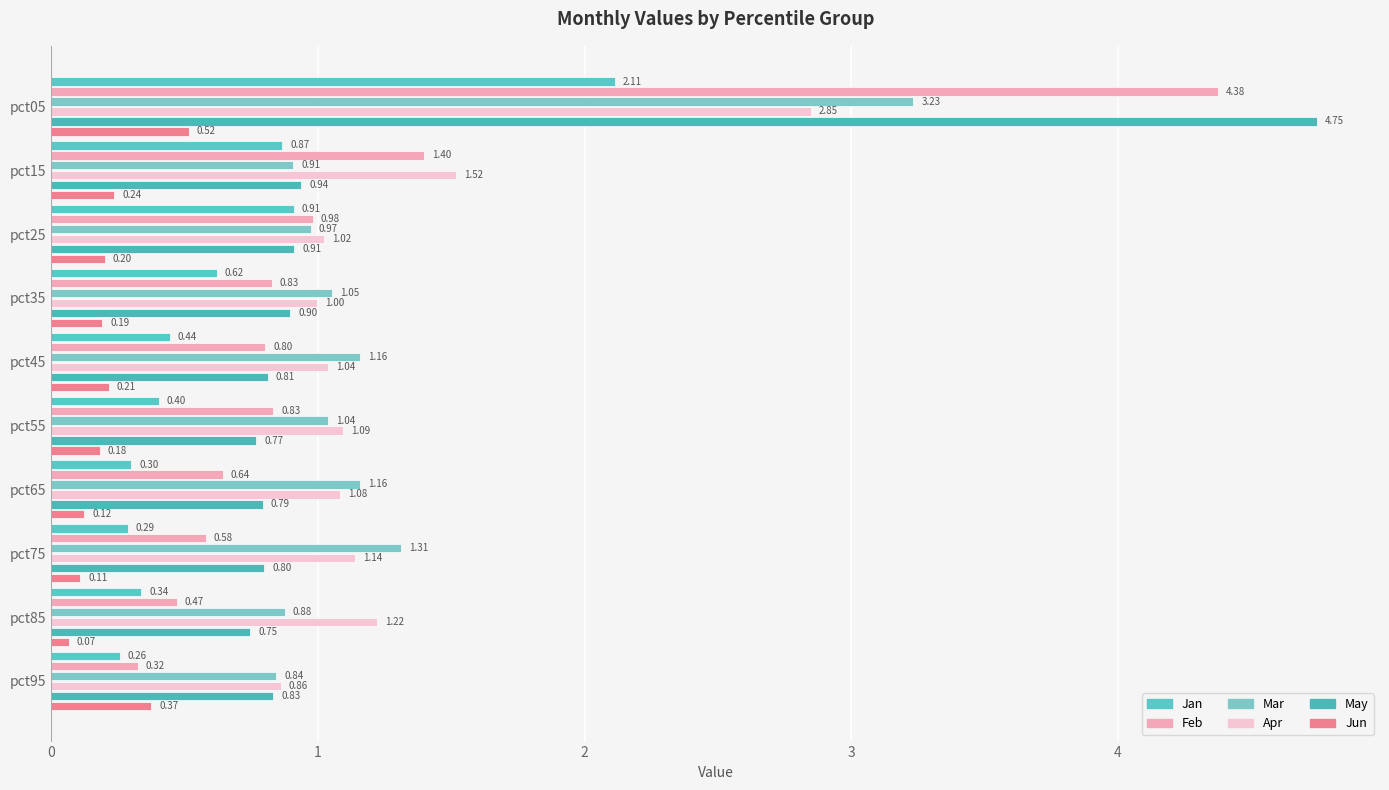

What is the minimum value for Feb?

0.3